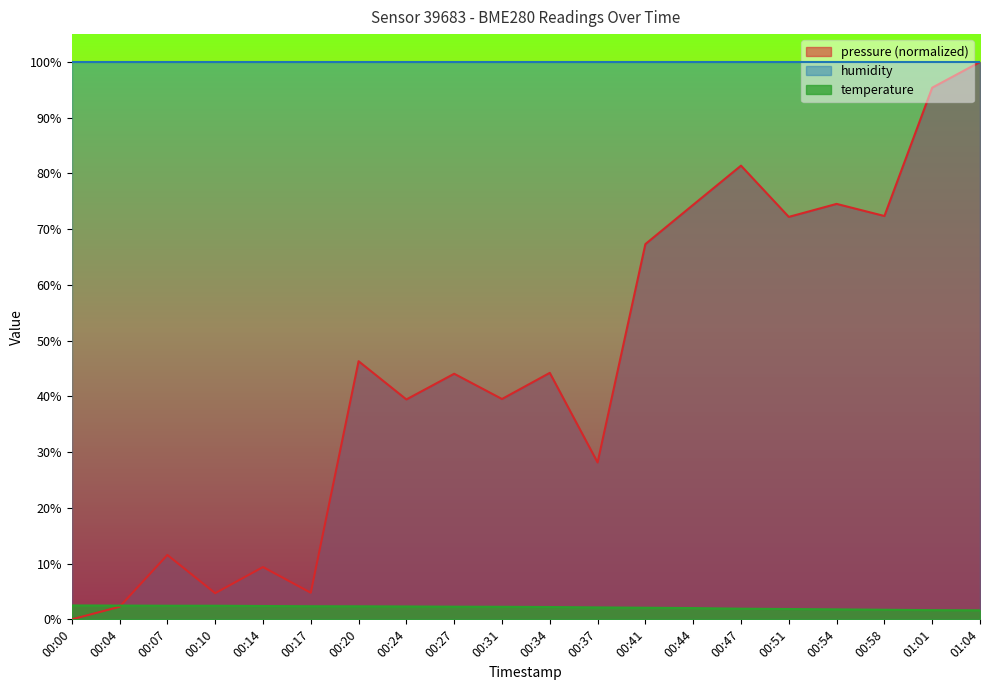

At which label is pressure closest to 50?

00:20